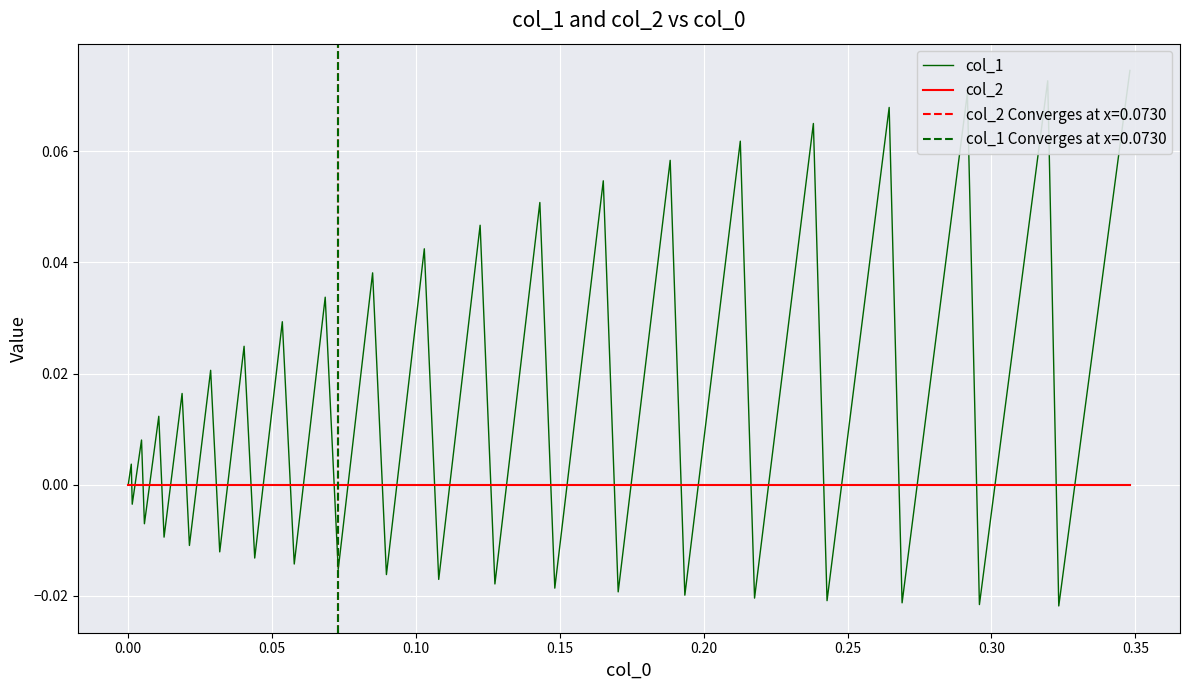

How many interior local valleys does the col_1 series have?

19